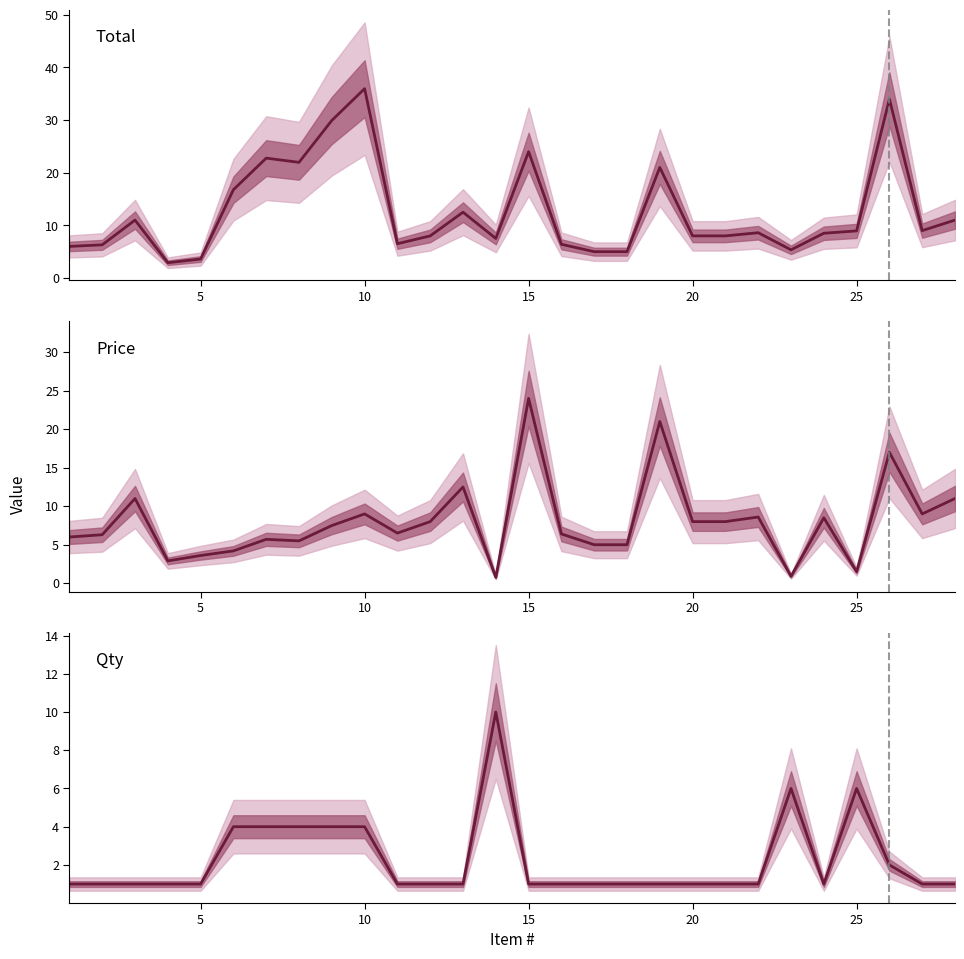

What is the greatest value displayed?

36.0